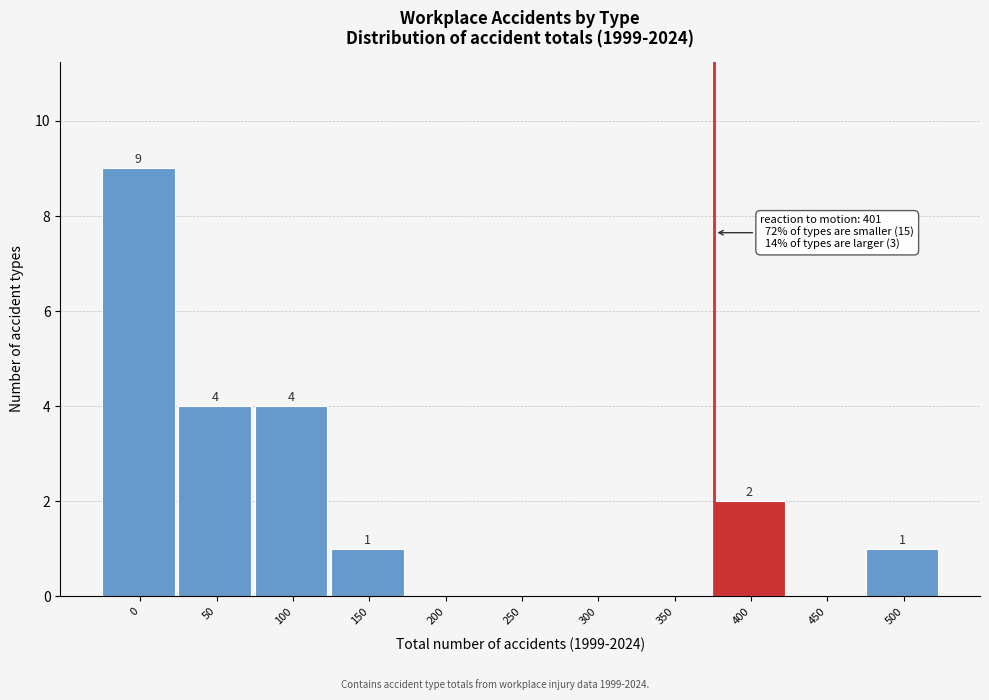

Reading left to right, list all the values displayed in this chart.

0=9	50=4	100=4	150=1	200=0	250=0	300=0	350=0	400=2	450=0	500=1